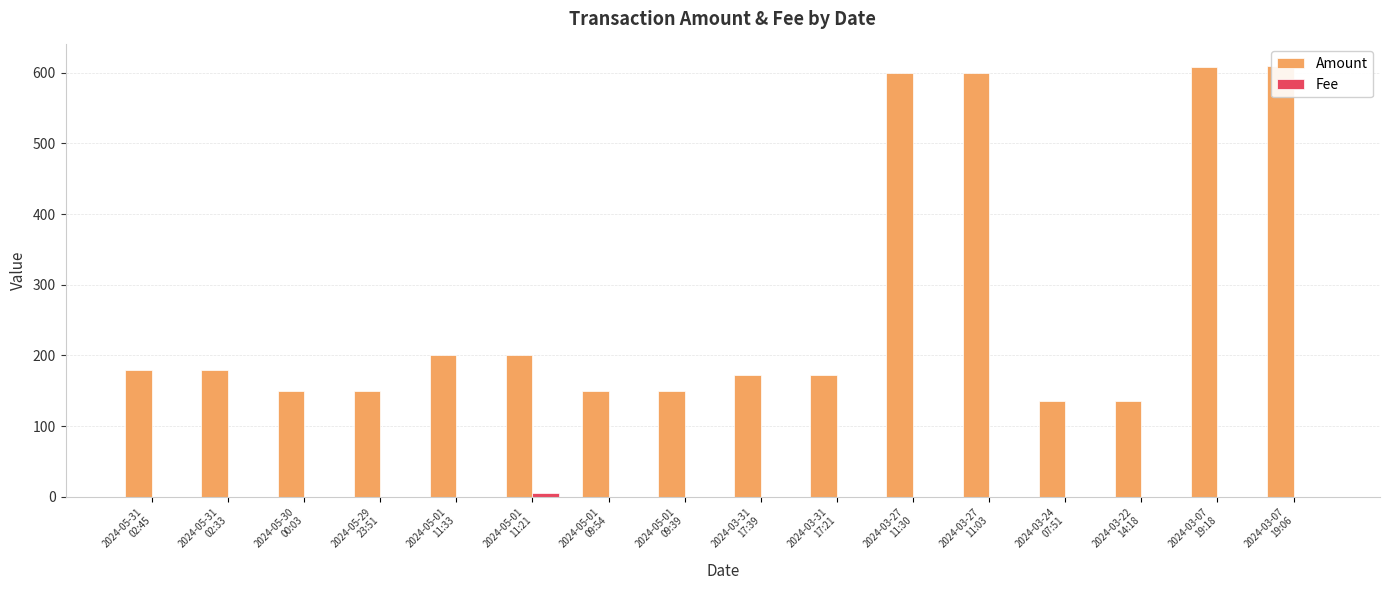

At which category is the sum across all series the highest?

2024-03-07
19:06